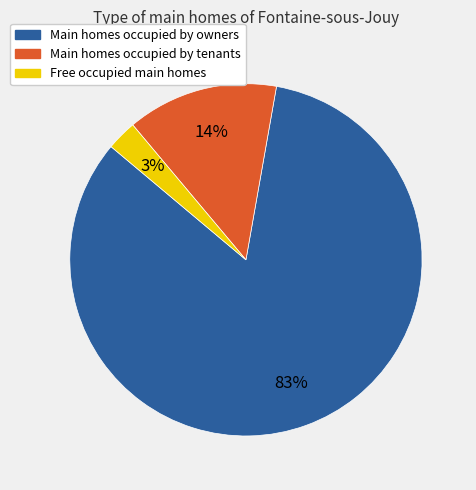

Does any single category account for the majority?

Yes